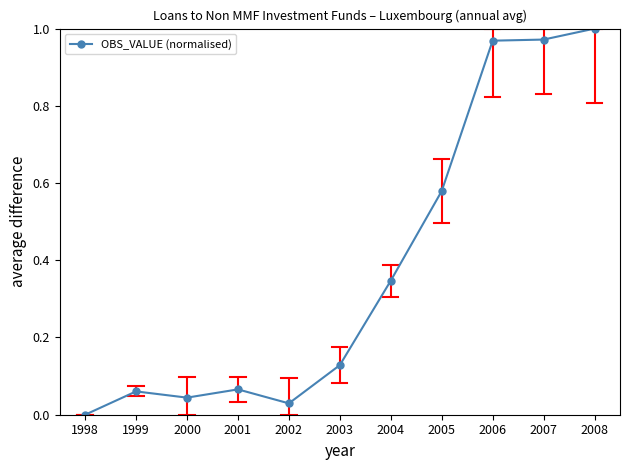

The chart shows a value of 1.0 at 2006. True or false?

True